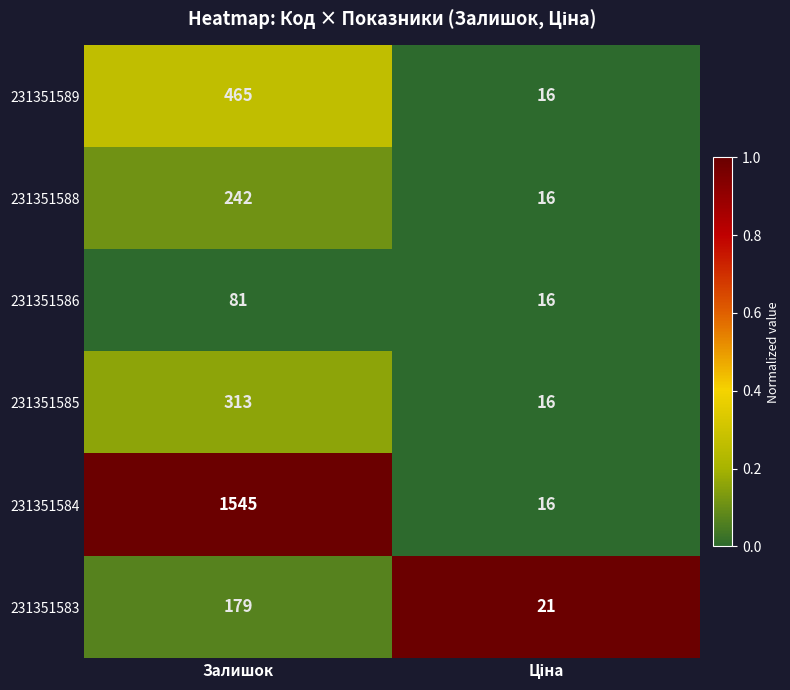

What is the sum of all 231351584 values?

1561